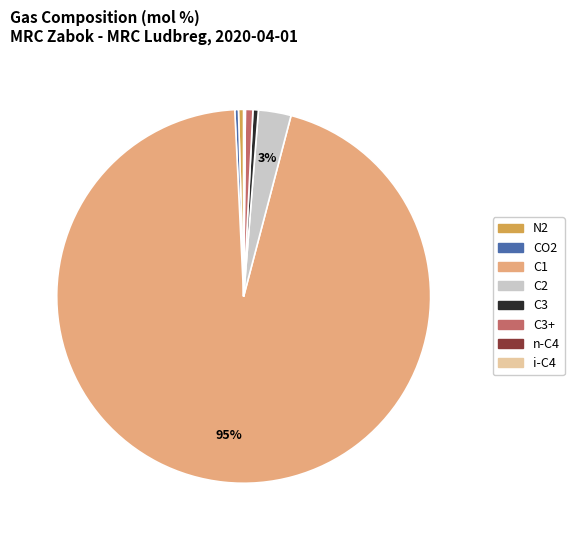

To the nearest percent, what is the average slice percentage?

12%